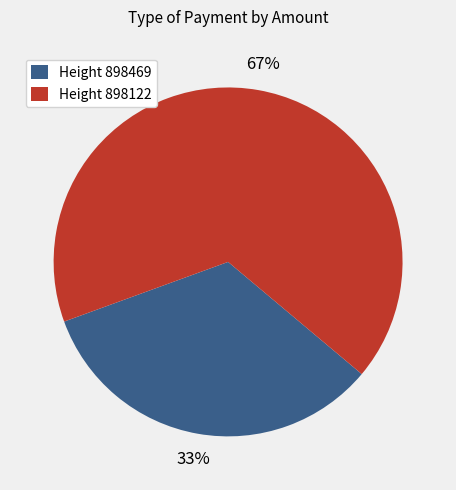

Do Height 898469 and Height 898122 together represent more than half of the pie?

Yes